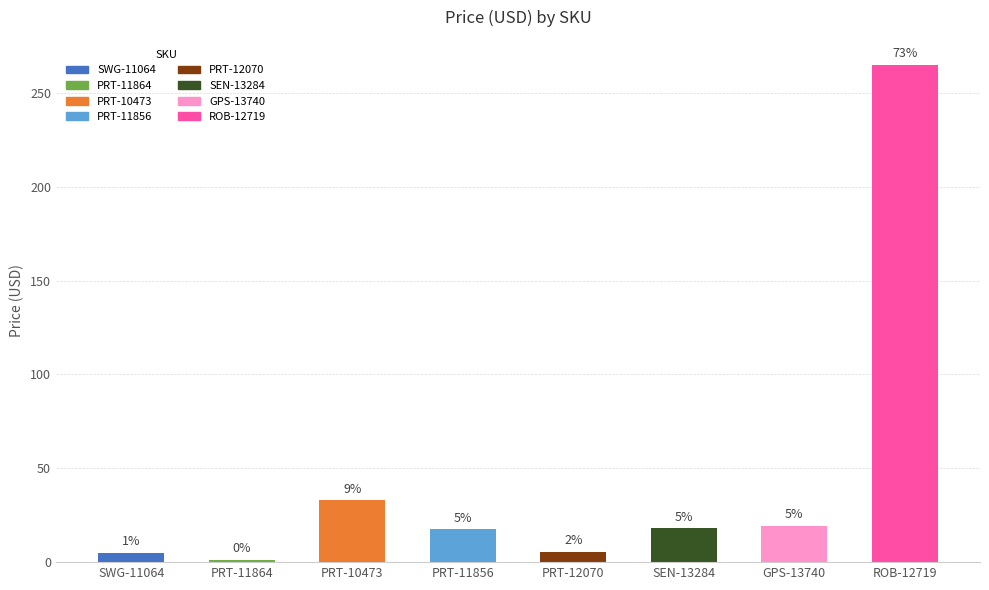

What position from the left is PRT-12070?

5